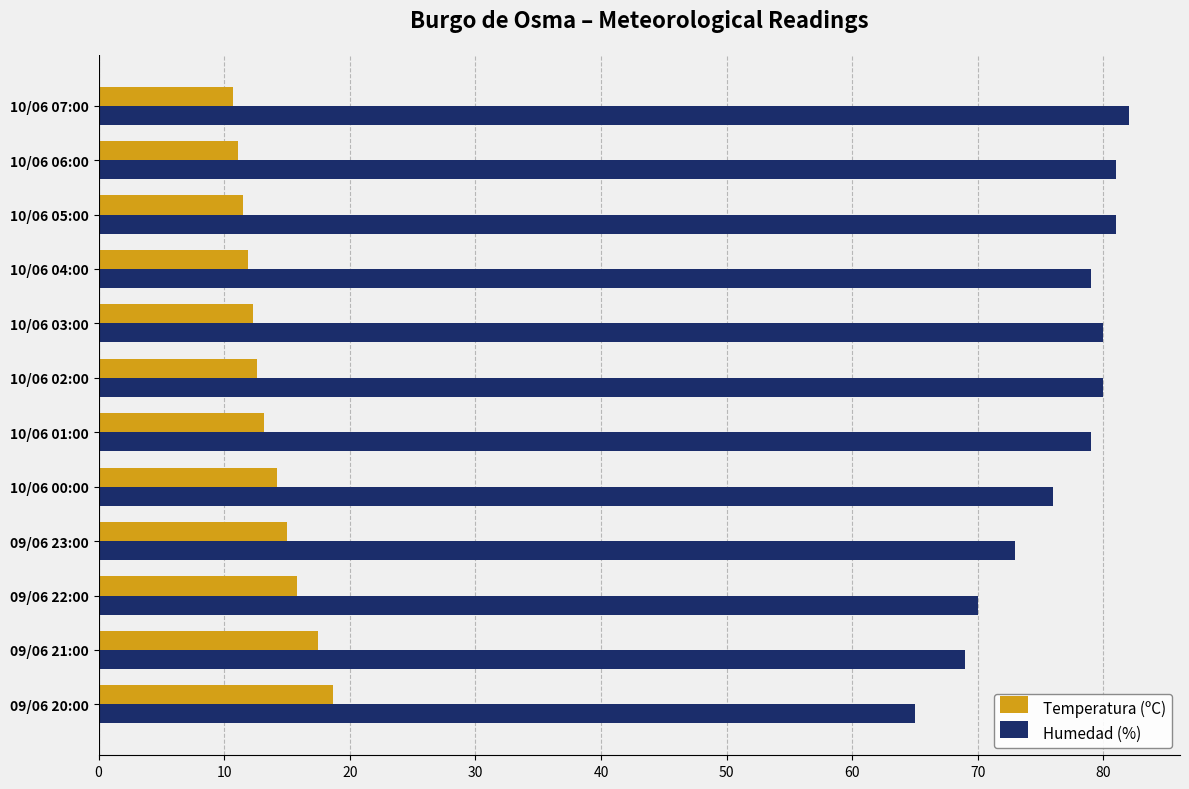

Where is Humedad (%) nearest to the value 73?

09/06 23:00